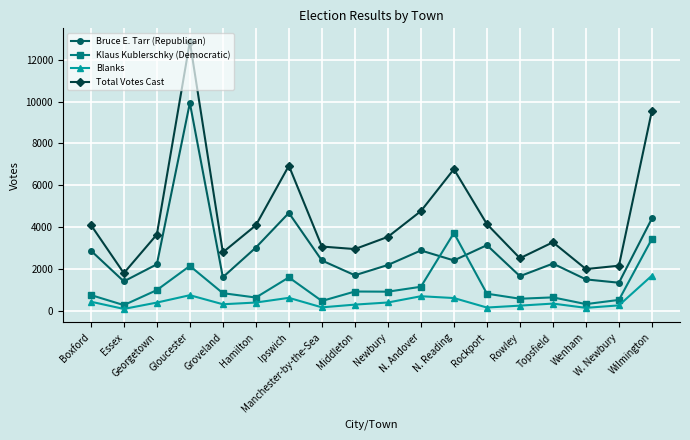

At which label is Bruce E. Tarr (Republican) closest to 5646?

Ipswich